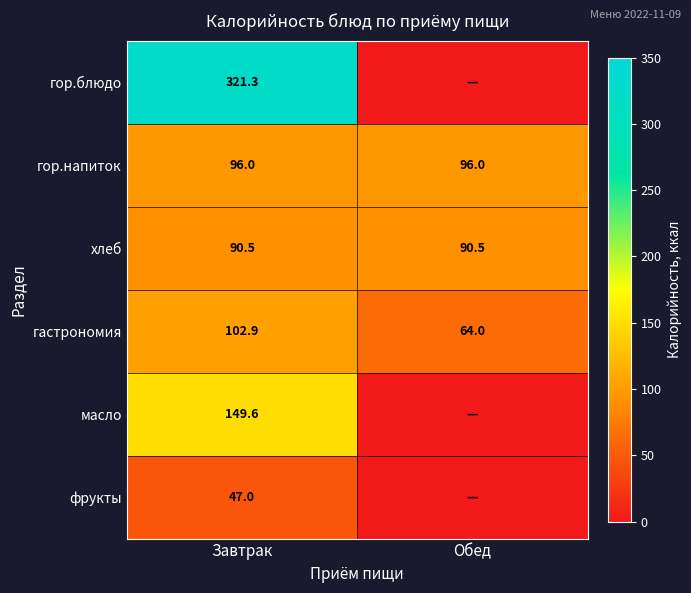

What is the total value across all series at Завтрак?

807.3